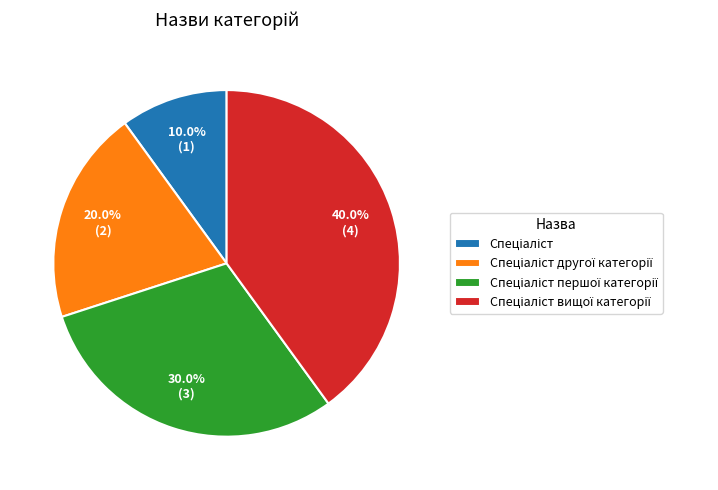

Does any single category account for the majority?

No